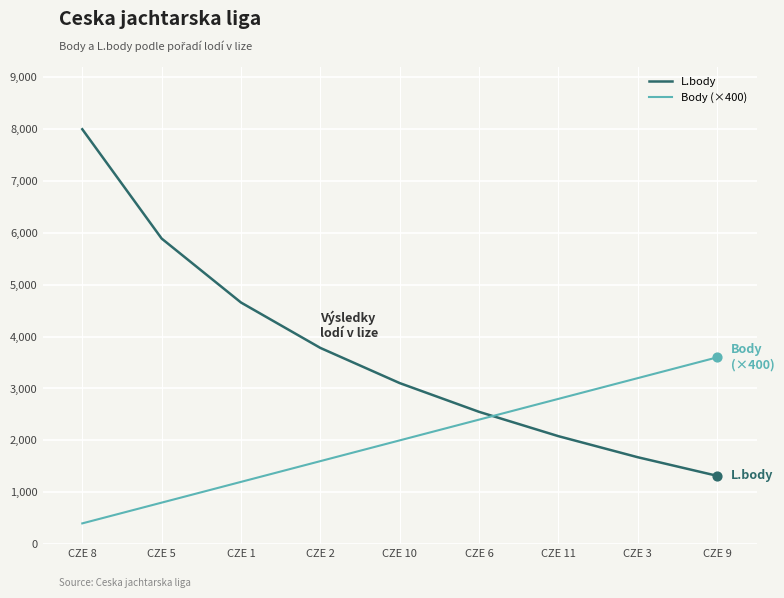

Which series has the largest range (max minus min)?

L.body